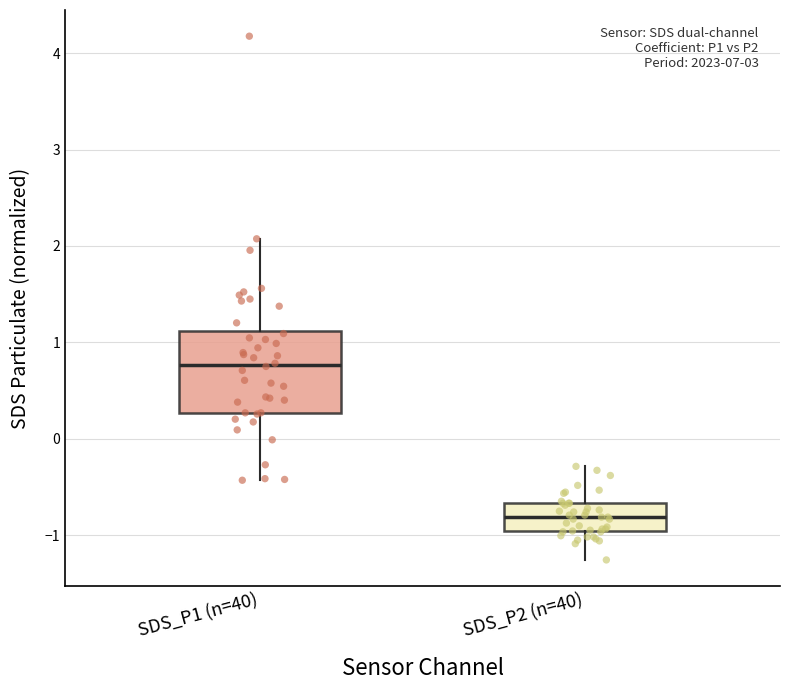

Reading left to right, read every box against the y-axis: the position of its median line, the range the box covers, and the ends of its whiskers. The values are not printed on the chart, so give them approximately, as read against the axis.

SDS_P1 (n=40): median 0.8, box 0.3 to 1.1, whiskers -0.4 to 2.1
SDS_P2 (n=40): median -0.8, box -1.0 to -0.7, whiskers -1.3 to -0.3